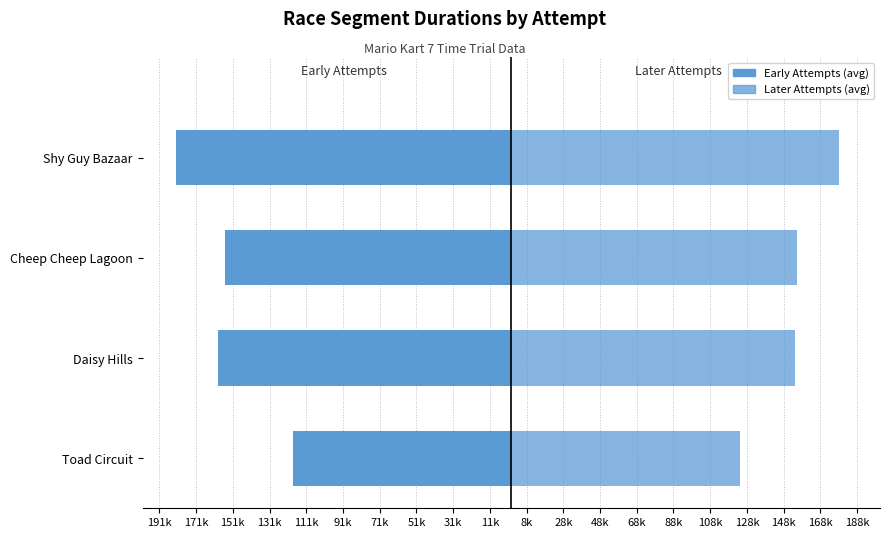

Between Cheep Cheep Lagoon and Shy Guy Bazaar, which is larger?

Cheep Cheep Lagoon